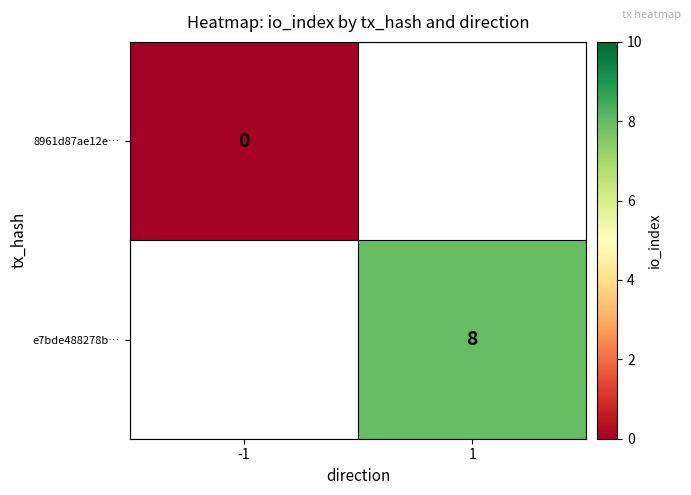

The value of e7bde488278b… at 1 is 4. True or false?

False